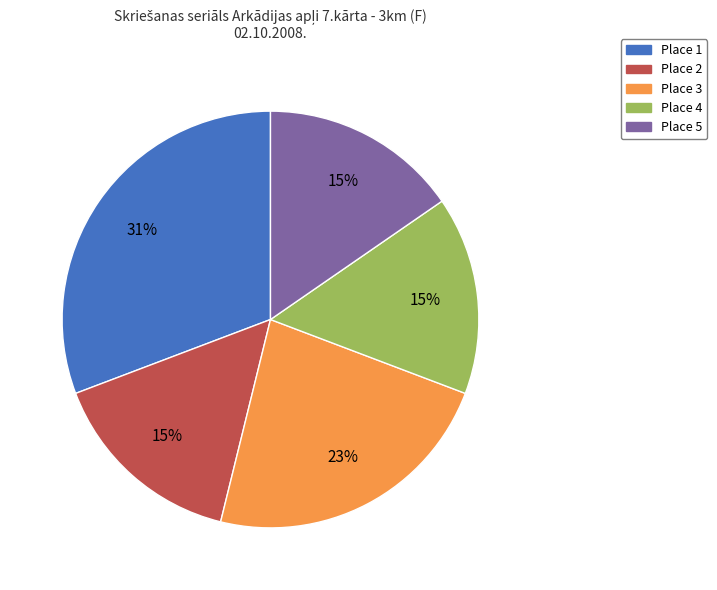

The Place 5 slice represents 15% of the pie. True or false?

True